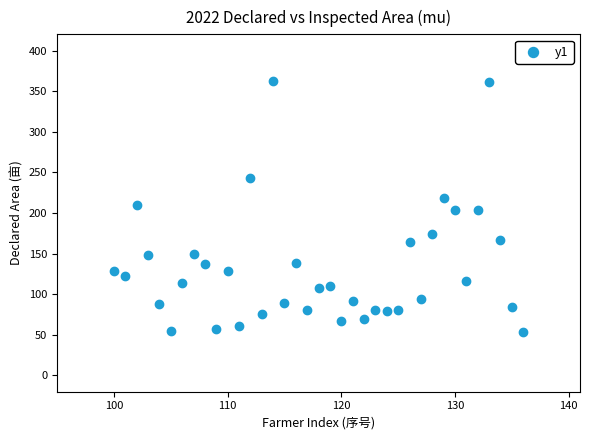

What is the range of Y values (max minus min)?

309.2